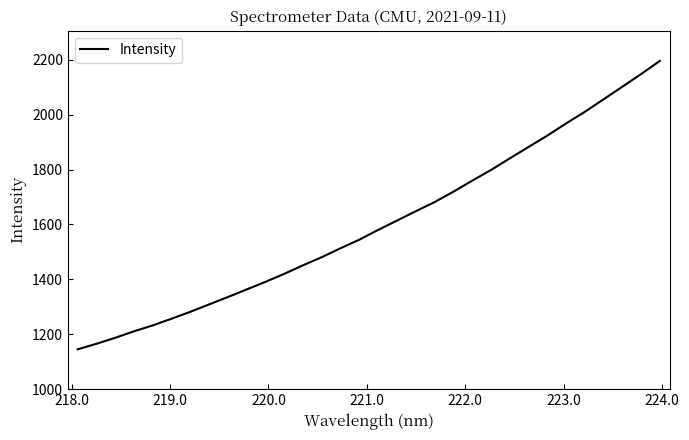

What is the maximum value shown in the chart?

2195.9